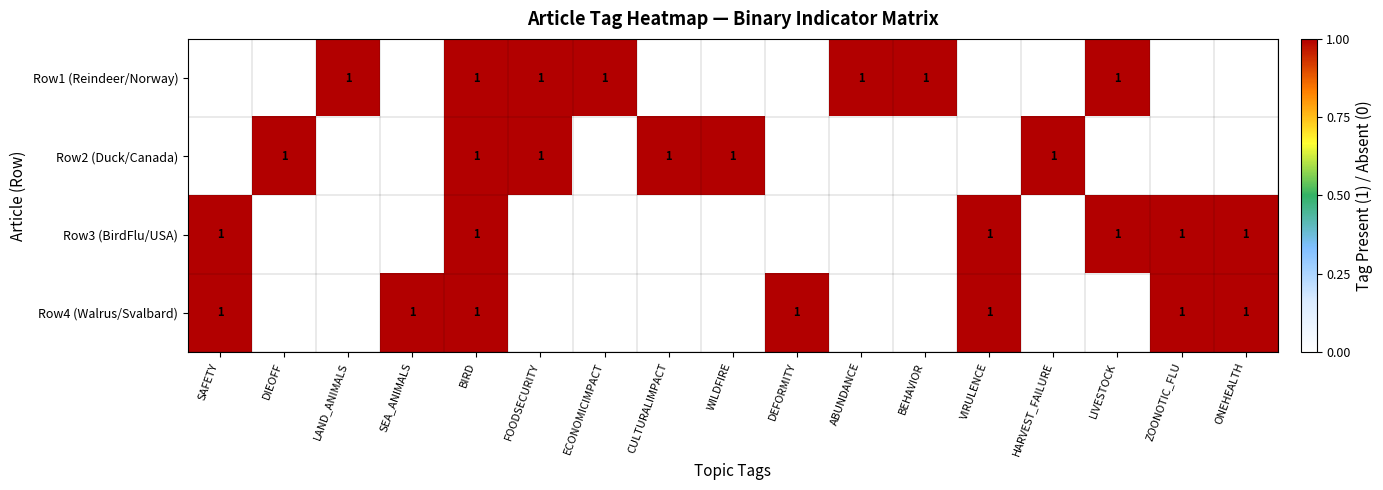

What is the spread (max minus min) of values at SAFETY?

1